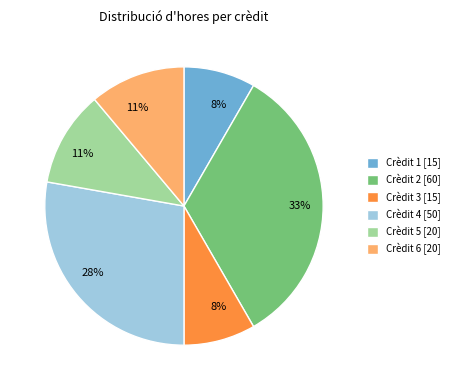

To the nearest percent, what is the difference between the Crèdit 2 and Crèdit 3 slice percentages?

25%